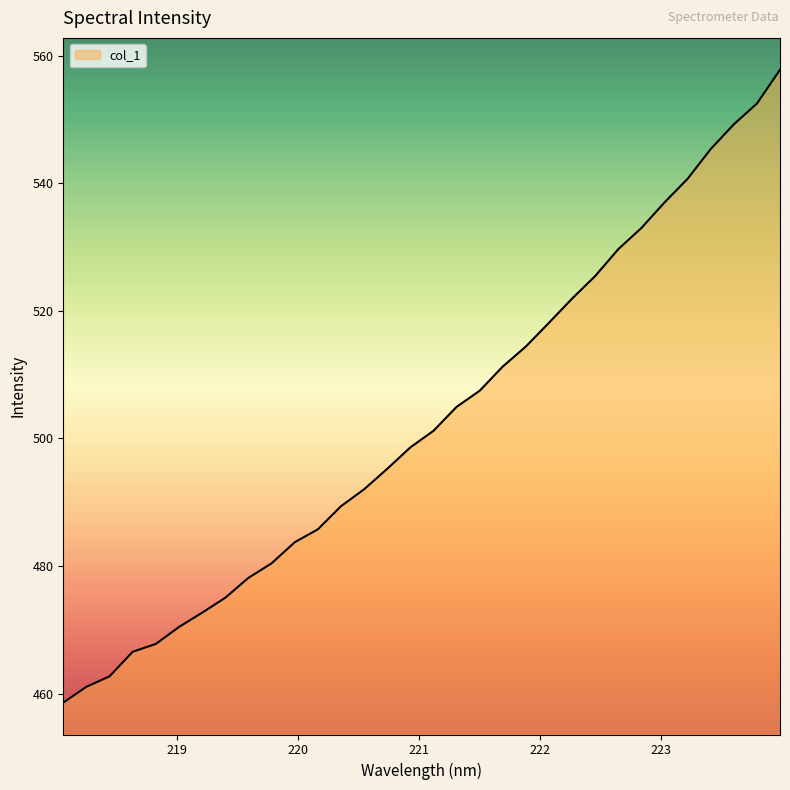

Reading right to left, extract all data points from this chart.

557.8	552.5	549.3	545.4	540.7	537.0	533.0	529.7	525.5	521.9	518.2	514.4	511.3	507.5	505.0	501.2	498.6	495.2	492.0	489.4	485.8	483.7	480.4	478.1	475.0	472.7	470.4	467.8	466.5	462.7	461.1	458.6